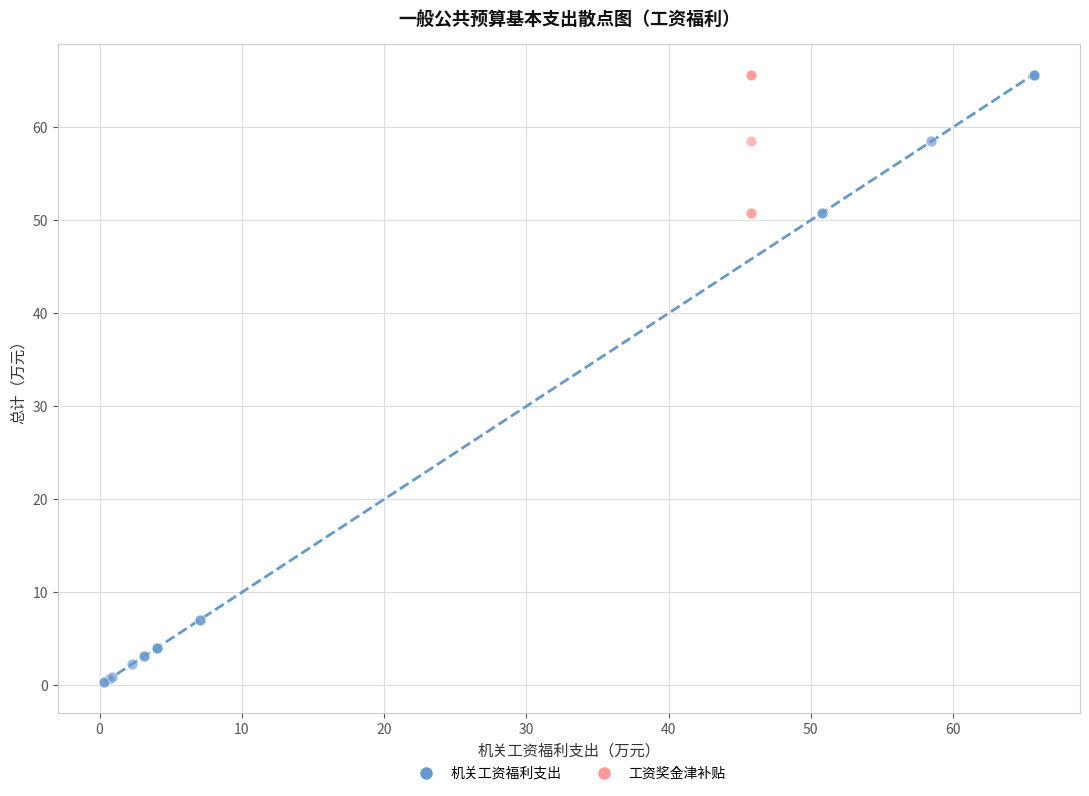

Which series contains the lowest Y value?

机关工资福利支出